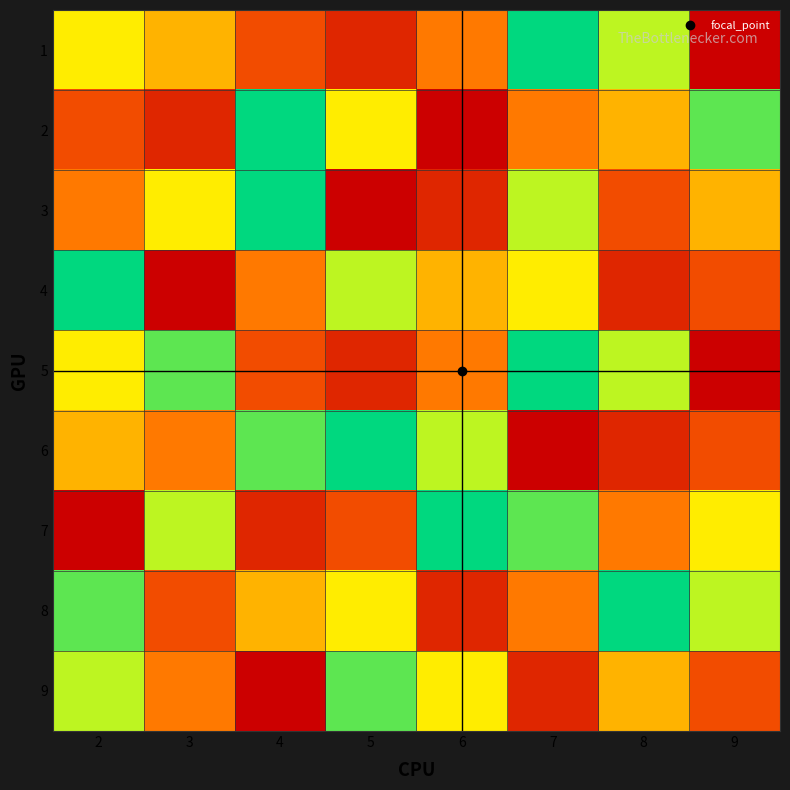

Reading left to right, extract all data points from this chart.

1: 2=6	3=5	4=3	5=2	6=4	7=9	8=7	9=1
2: 2=3	3=2	4=9	5=6	6=1	7=4	8=5	9=8
3: 2=4	3=6	4=9	5=1	6=2	7=7	8=3	9=5
4: 2=9	3=1	4=4	5=7	6=5	7=6	8=2	9=3
5: 2=6	3=8	4=3	5=2	6=4	7=9	8=7	9=1
6: 2=5	3=4	4=8	5=9	6=7	7=1	8=2	9=3
7: 2=1	3=7	4=2	5=3	6=9	7=8	8=4	9=6
8: 2=8	3=3	4=5	5=6	6=2	7=4	8=9	9=7
9: 2=7	3=4	4=1	5=8	6=6	7=2	8=5	9=3